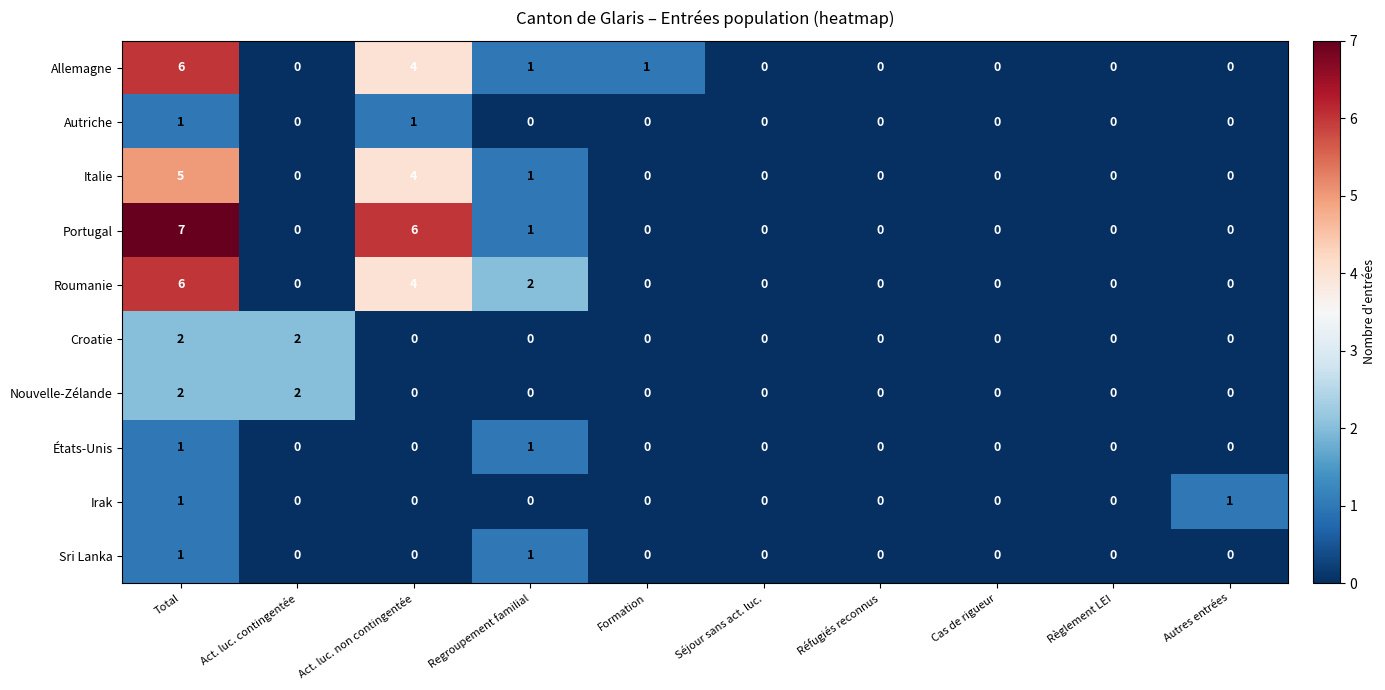

Count the États-Unis values in the range 0 to 1.

10